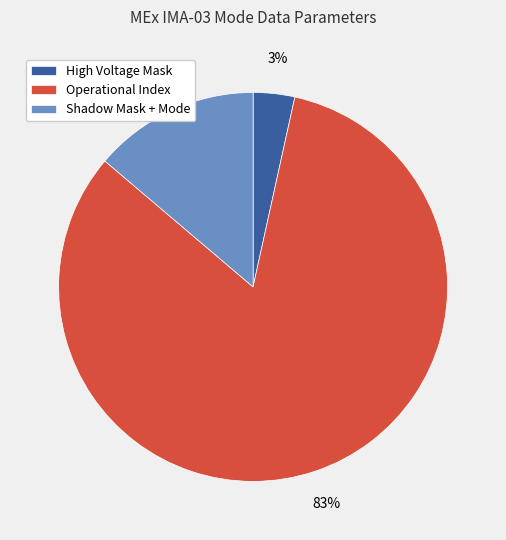

Do High Voltage Mask and Operational Index together represent more than half of the pie?

Yes